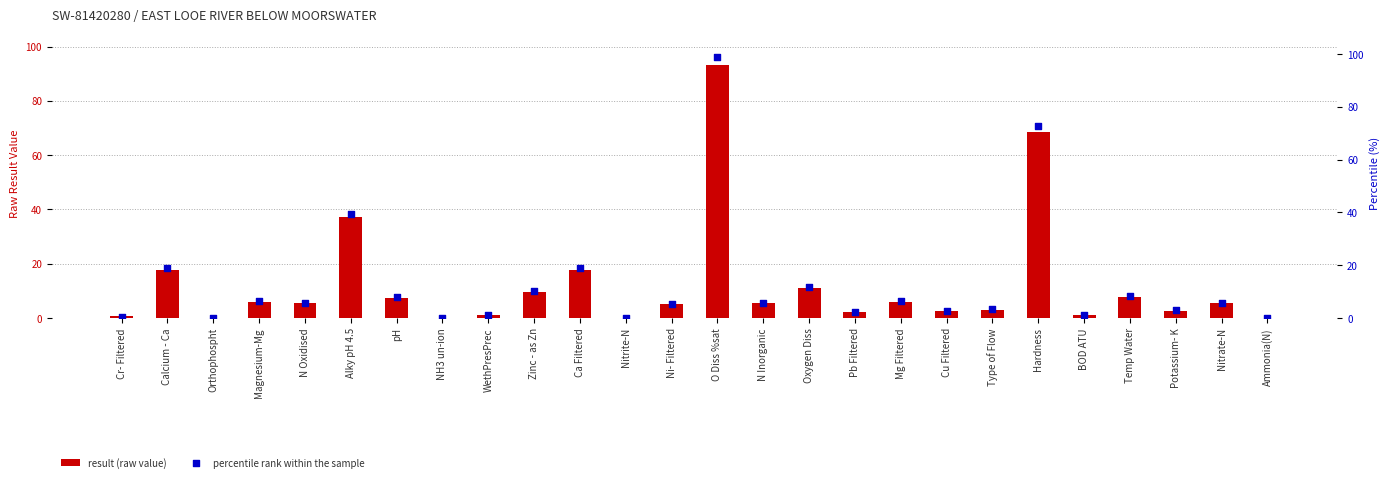

At how many categories does at least one series exceed 8?

8